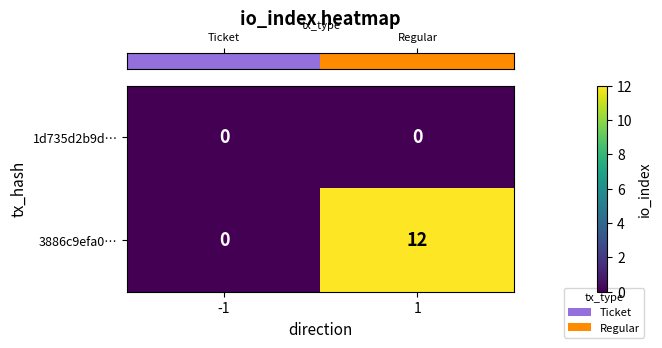

List the series in order of their overall mean, highest first.

3886c9efa0…, 1d735d2b9d…